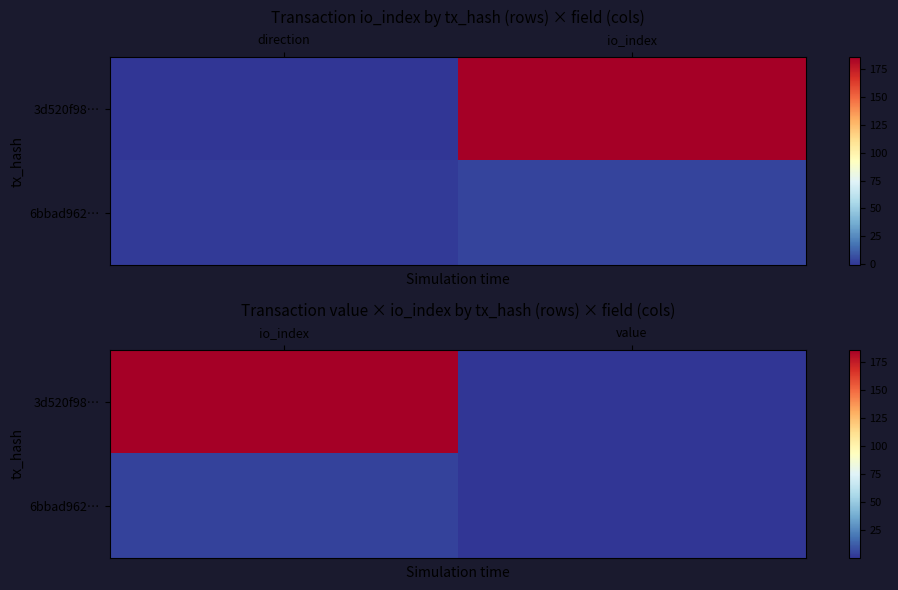

Where is 3d520f98… nearest to the value 93?

value